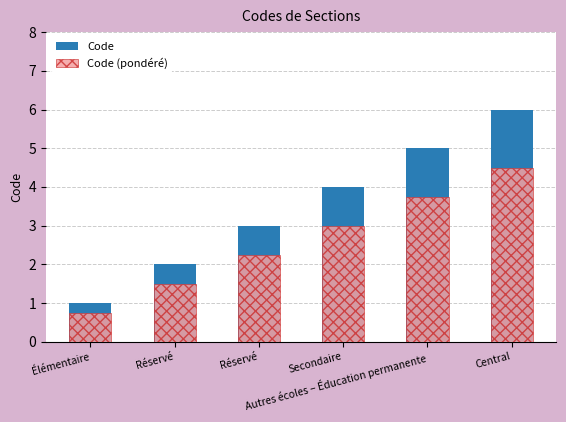

The value of Code (pondéré) at Réservé is 2.2. True or false?

True